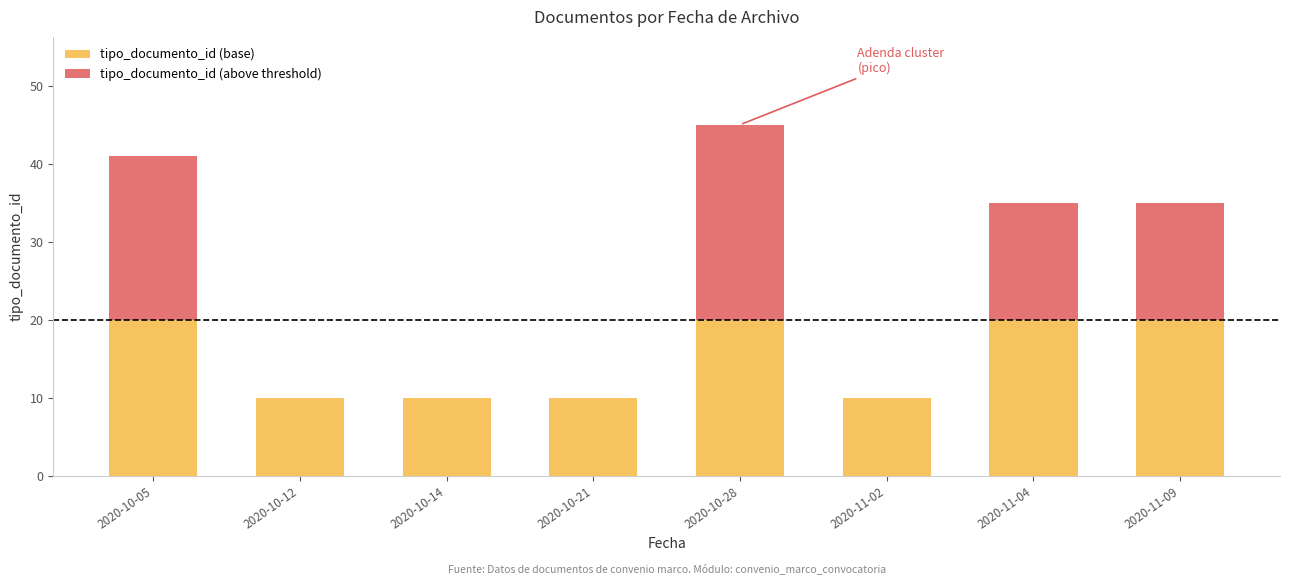

What is the highest value of the tipo_documento_id (base) series?

20